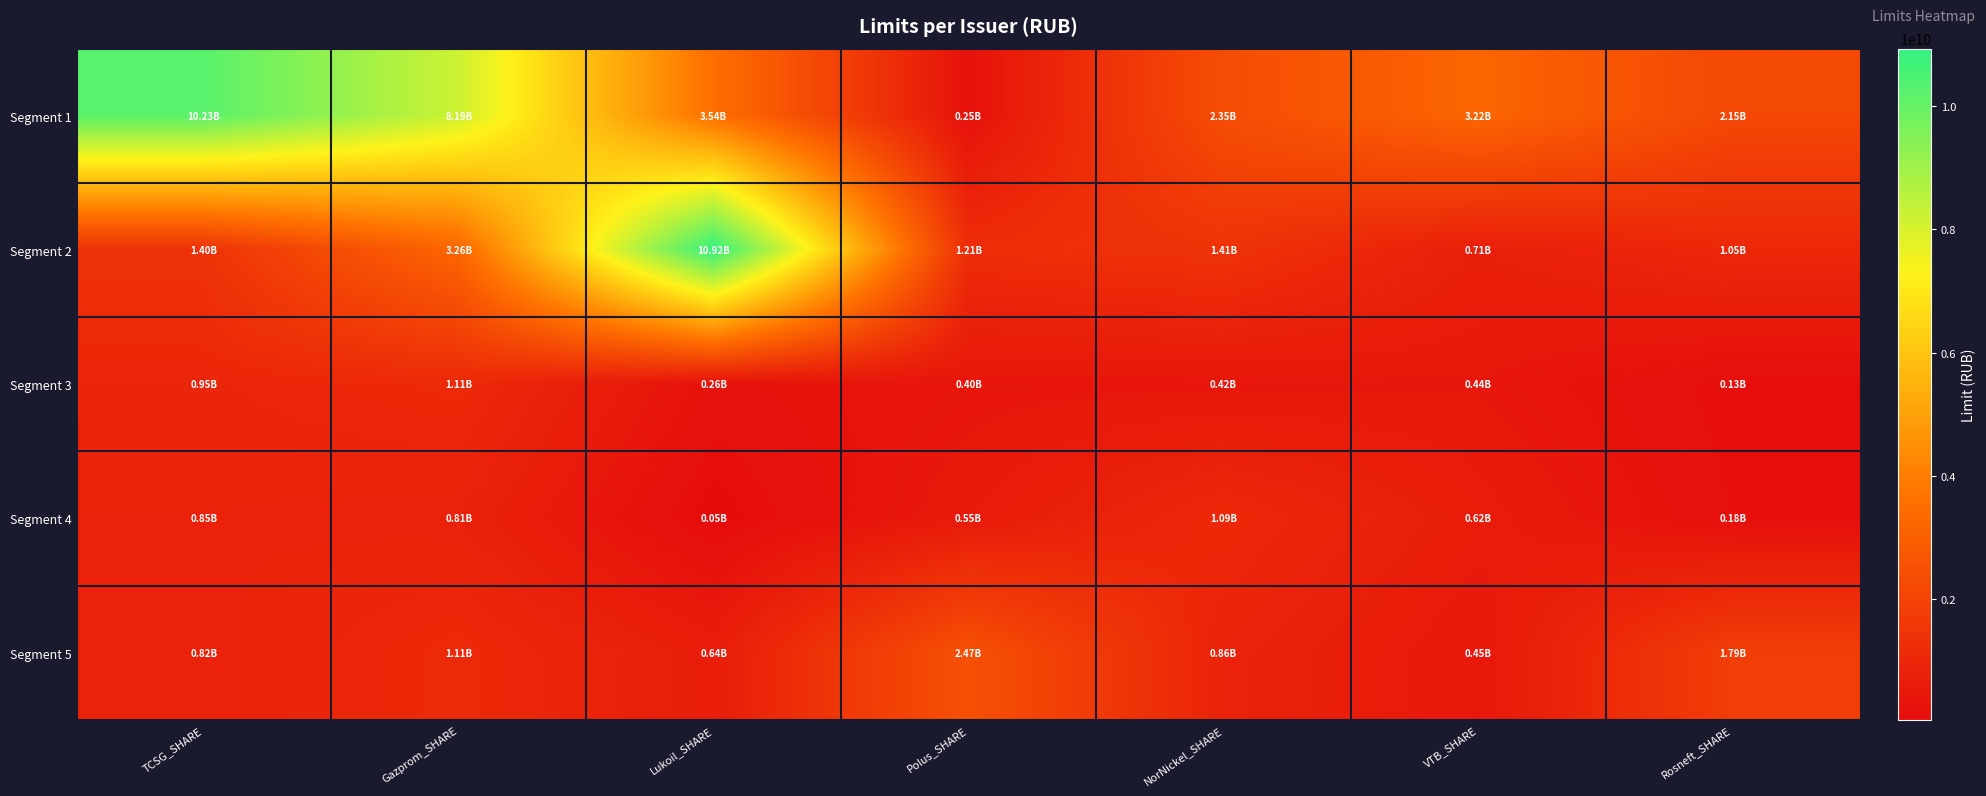

What is the total value across all series at VTB_SHARE?

5440000000